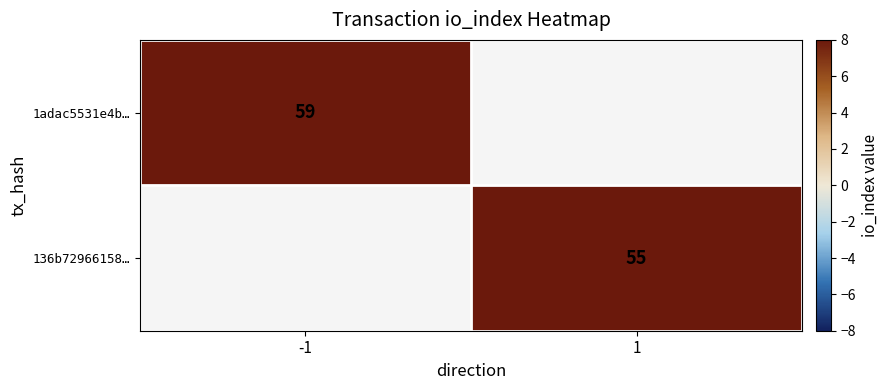

Rank the series by their average value, from highest to lowest.

1adac5531e4b…, 136b72966158…